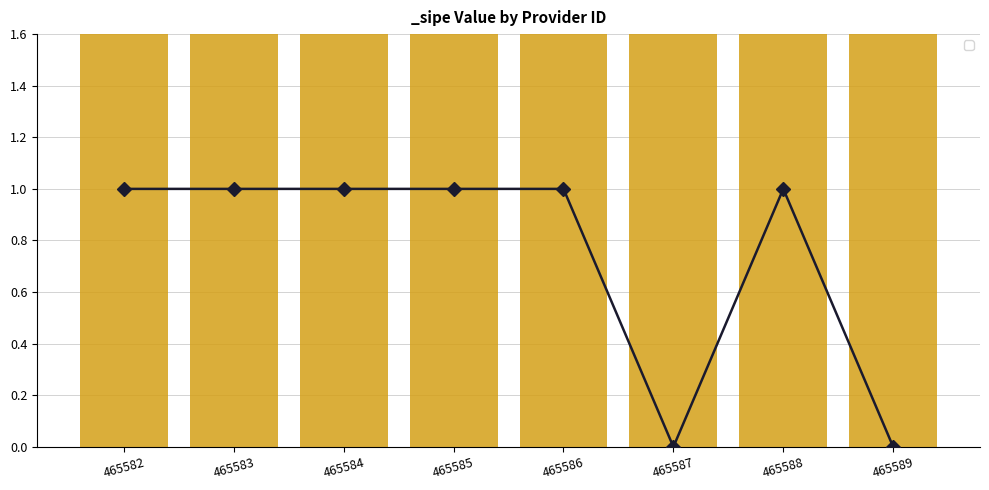

Count the values in the range 1 to 2.

6